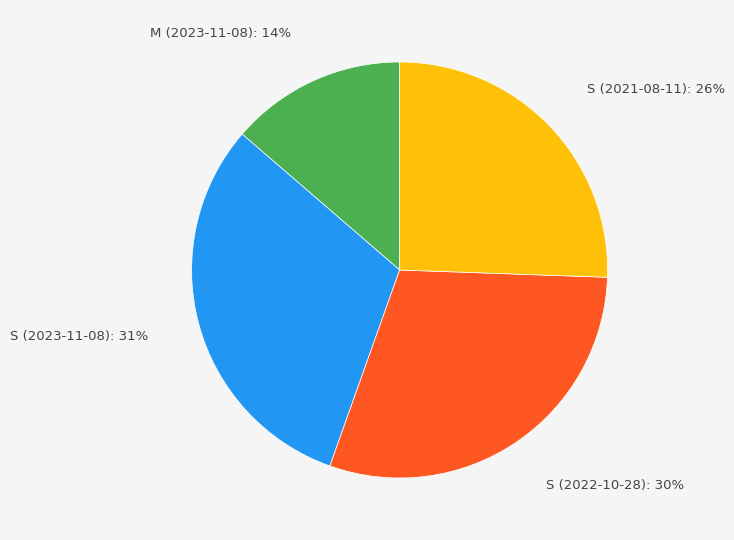

Is there any slice that represents more than half of the pie?

No